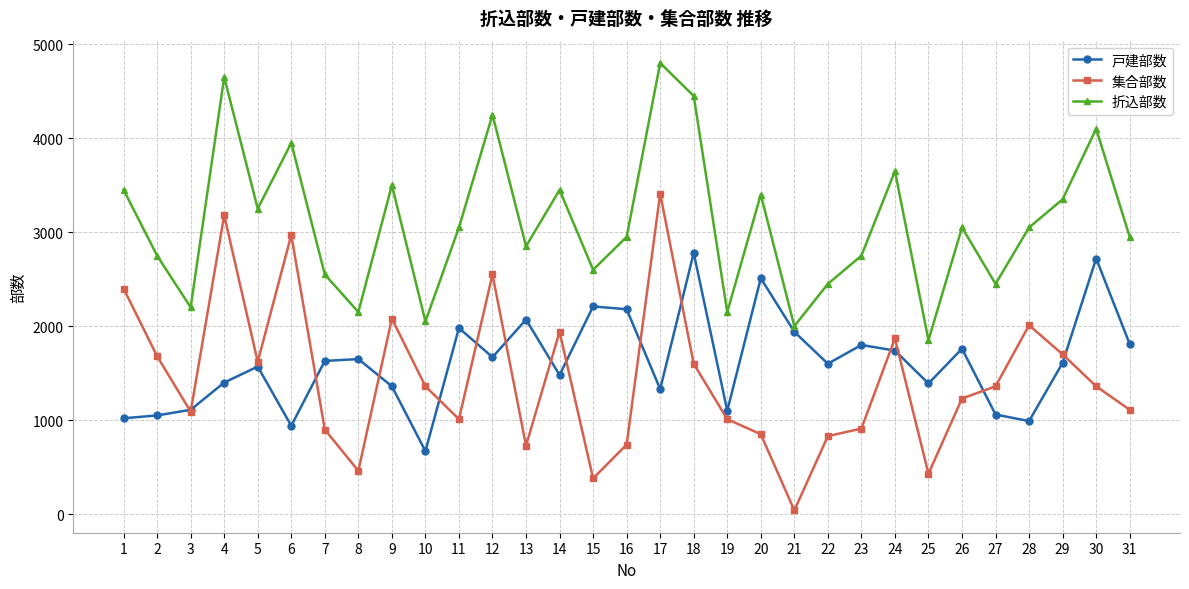

Rank the series at 9 from lowest to highest value.

戸建部数, 集合部数, 折込部数